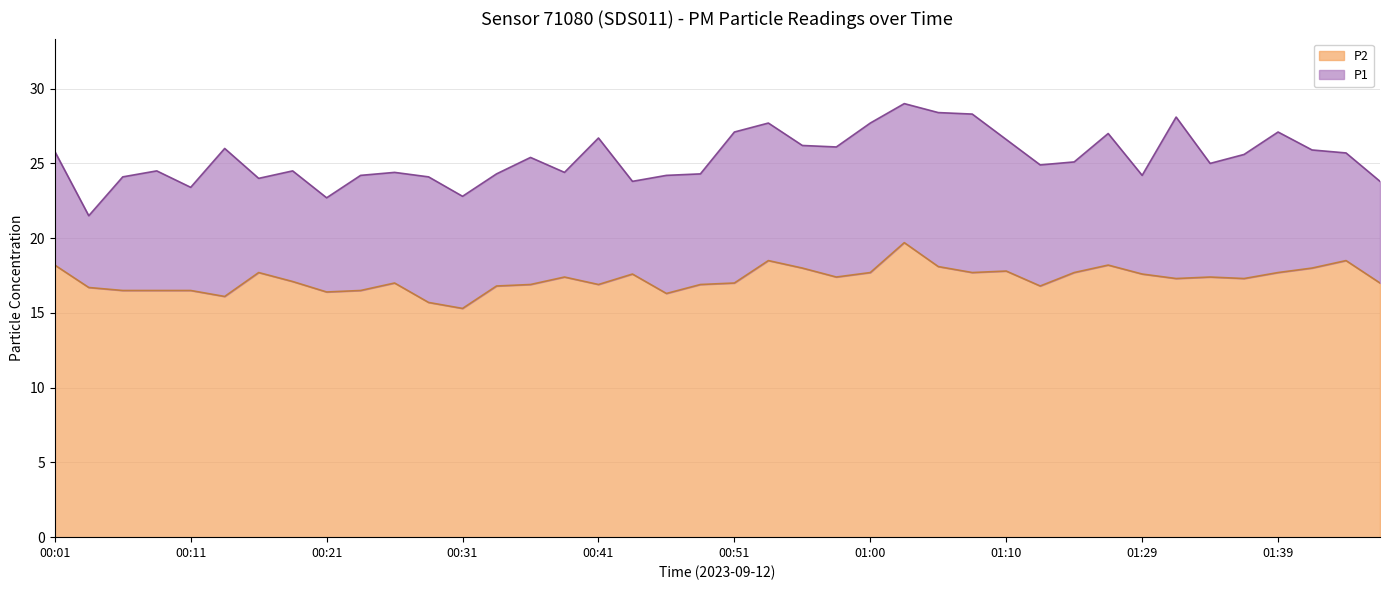

Does the chart have visible grid lines?

Yes